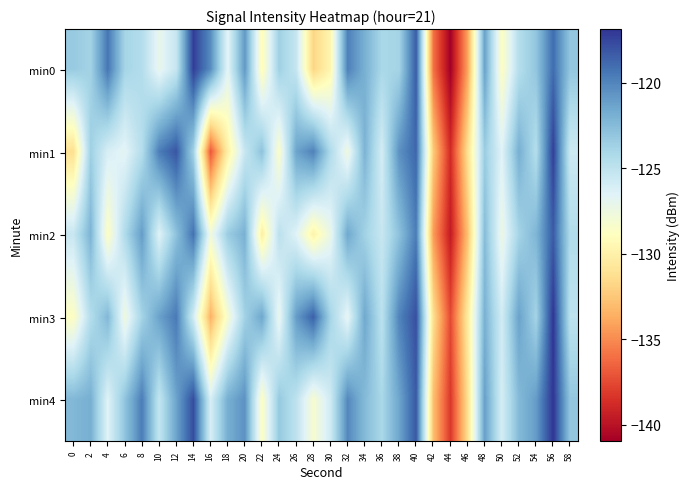

Reading left to right, transcribe all the data shown in this chart.

min0: 0=-123.3	2=-123.8	4=-119.4	6=-123.9	8=-124.5	10=-127.1	12=-125.4	14=-117.2	16=-120.3	18=-126.7	20=-120.8	22=-129.2	24=-123.6	26=-125.3	28=-131.8	30=-129.6	32=-119.8	34=-121.9	36=-124.1	38=-123.9	40=-118.4	42=-135.9	44=-141.0	46=-134.1	48=-121.2	50=-128.8	52=-124.6	54=-123.1	56=-119.0	58=-123.1
min1: 0=-131.2	2=-123.6	4=-126.2	6=-126.8	8=-124.6	10=-119.7	12=-118.1	14=-123.7	16=-136.9	18=-130.1	20=-125.4	22=-122.9	24=-128.5	26=-121.3	28=-119.9	30=-124.3	32=-127.7	34=-122.1	36=-126.0	38=-120.5	40=-118.8	42=-132.3	44=-138.8	46=-131.2	48=-123.5	50=-126.5	52=-121.9	54=-124.6	56=-117.2	58=-125.7
min2: 0=-125.4	2=-122.1	4=-128.8	6=-124.3	8=-121.0	10=-126.5	12=-122.9	14=-119.2	16=-127.7	18=-123.5	20=-122.0	22=-130.2	24=-124.9	26=-126.5	28=-129.9	30=-127.2	32=-121.5	34=-123.8	36=-125.4	38=-122.9	40=-119.7	42=-134.3	44=-139.5	46=-132.9	48=-122.5	50=-127.4	52=-123.9	54=-122.2	56=-118.3	58=-124.5
min3: 0=-128.8	2=-124.5	4=-122.3	6=-127.7	8=-123.9	10=-121.2	12=-119.5	14=-125.9	16=-133.5	18=-128.2	20=-123.8	22=-121.5	24=-127.2	26=-121.0	28=-118.5	30=-123.9	32=-127.0	34=-121.5	36=-124.9	38=-120.0	40=-117.9	42=-131.2	44=-137.5	46=-130.5	48=-122.0	50=-125.9	52=-121.2	54=-123.9	56=-116.9	58=-125.0
min4: 0=-122.3	2=-121.9	4=-126.5	6=-123.0	8=-119.7	10=-125.2	12=-121.3	14=-117.8	16=-126.1	18=-121.9	20=-120.5	22=-128.8	24=-123.2	26=-125.0	28=-128.2	30=-125.8	32=-120.1	34=-122.5	36=-124.1	38=-121.5	40=-118.2	42=-132.9	44=-138.2	46=-131.3	48=-121.1	50=-126.0	52=-122.5	54=-121.0	56=-116.9	58=-123.1